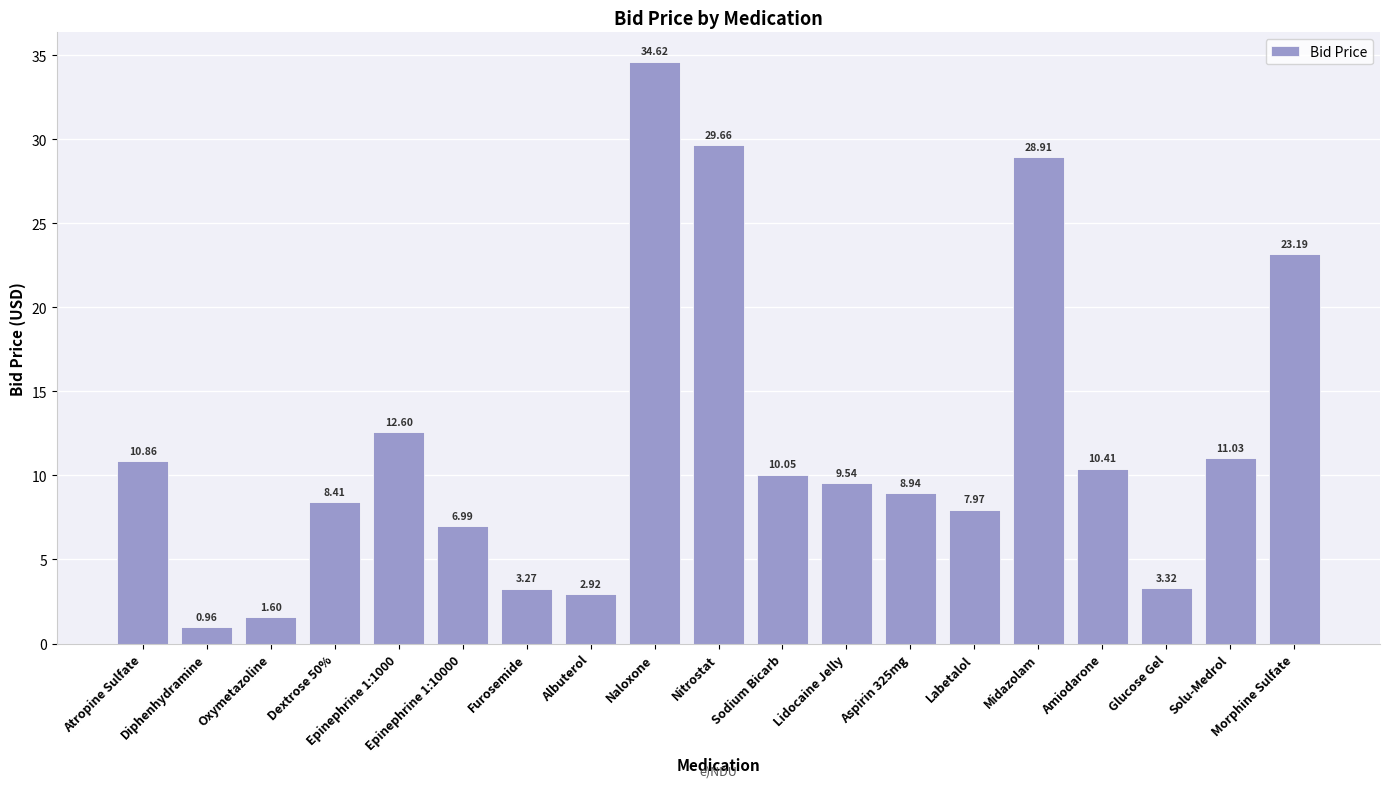

What is the difference between the maximum and minimum values?

33.7